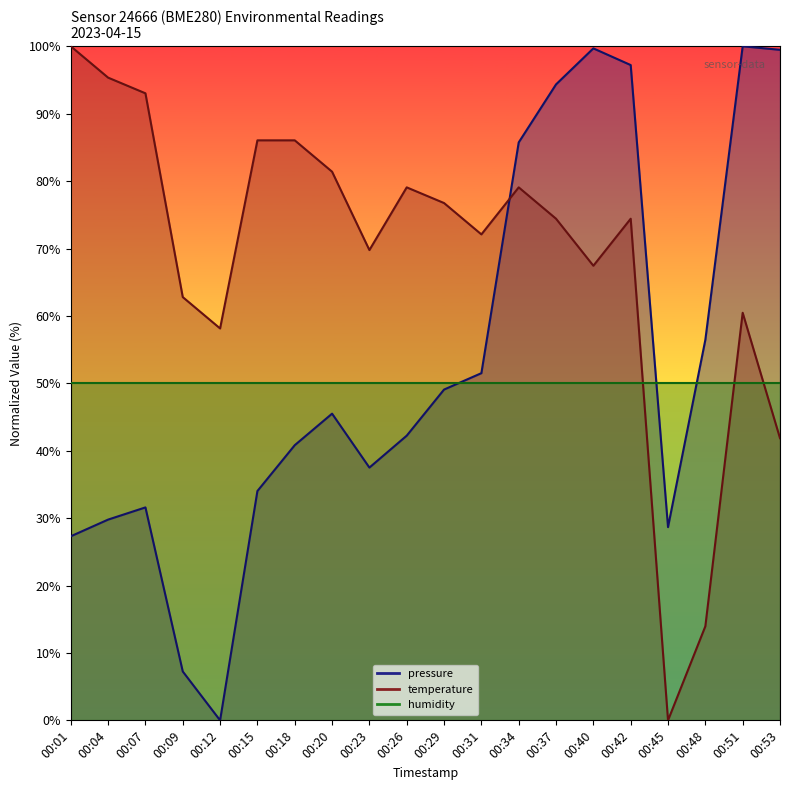

What is the sum of all pressure values?

1058.2